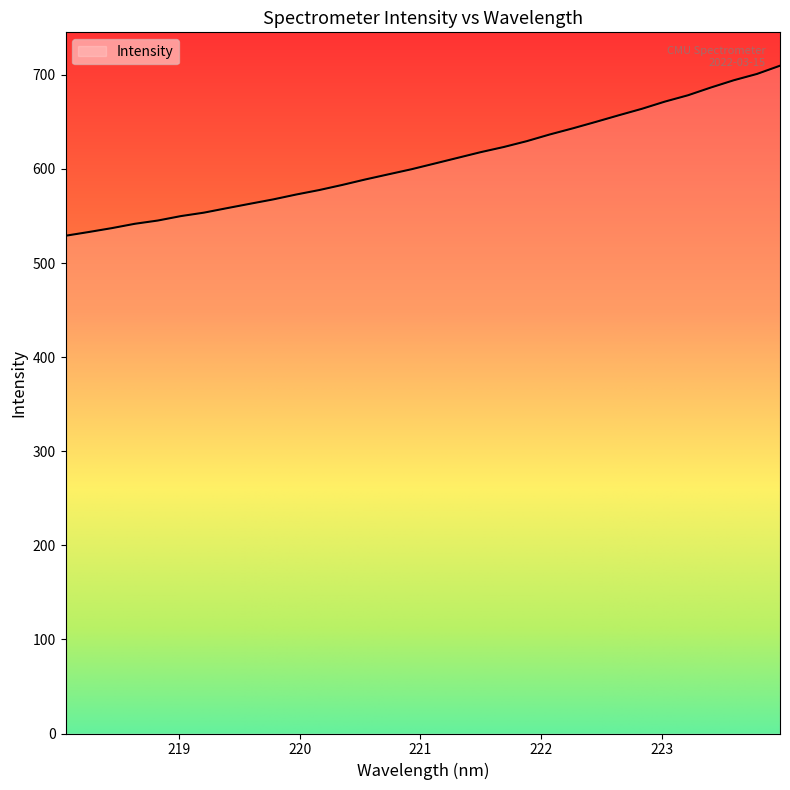

How many values exceed 605?

16